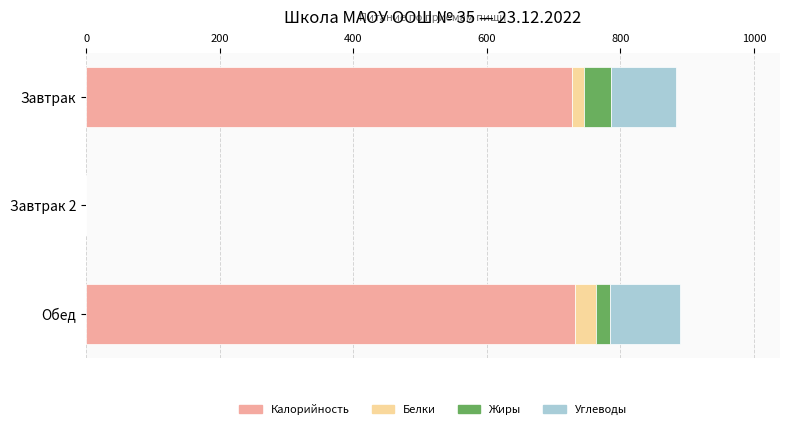

What is the maximum value for Калорийность?

732